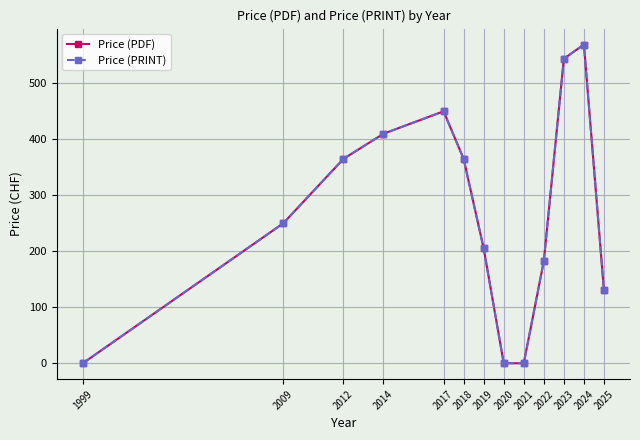

Does the chart have visible grid lines?

Yes